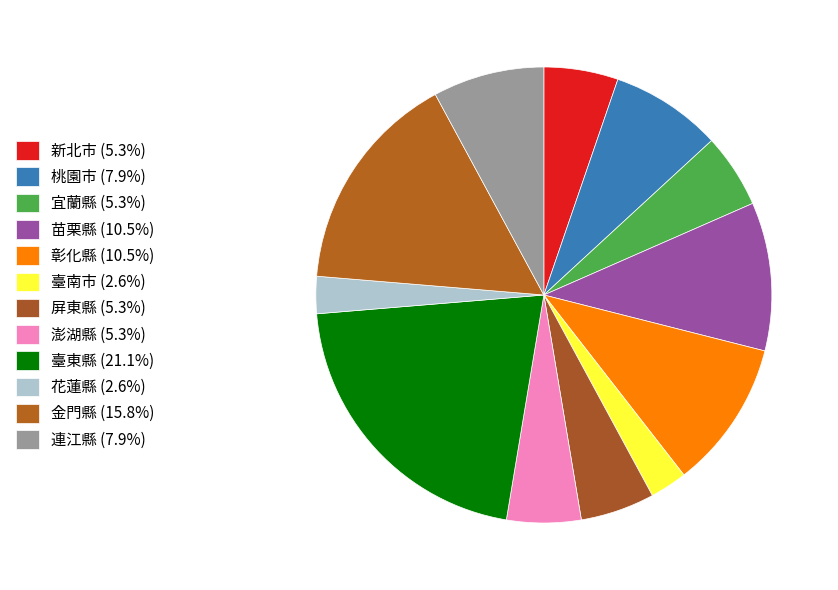

Count the number of slices in the pie.

12